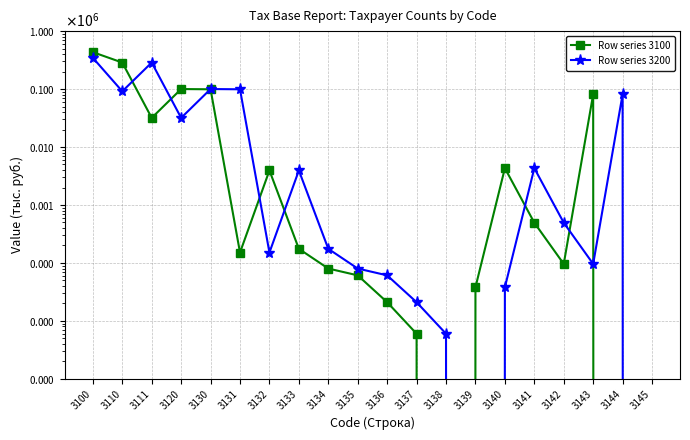

Which has a higher value, 3131 or 3141?

3141